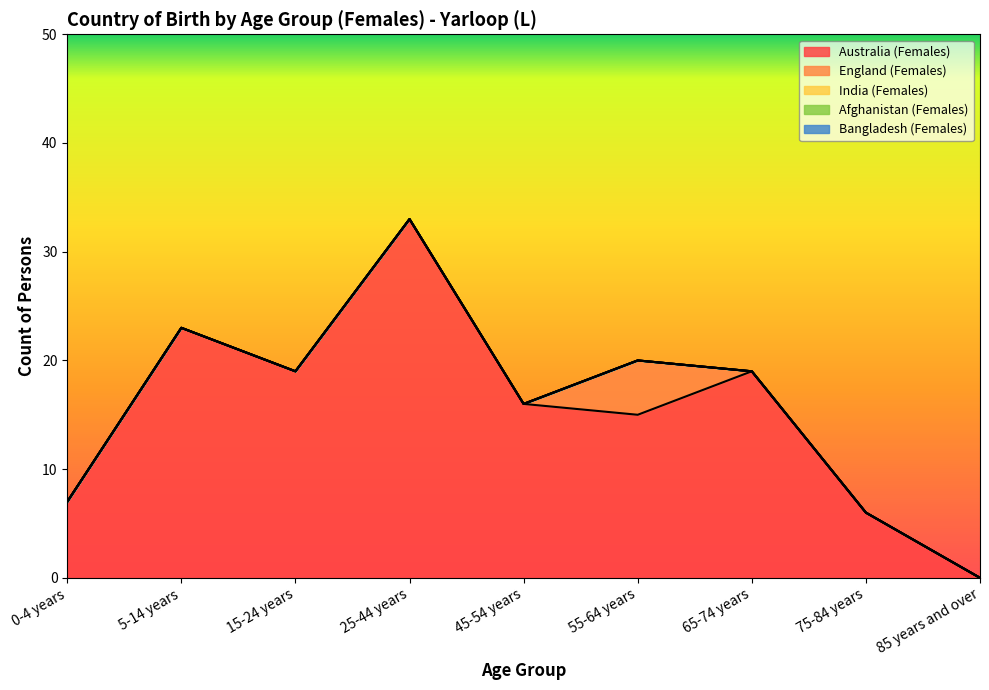

True or false: England (Females) and Australia (Females) intersect in this chart.

False